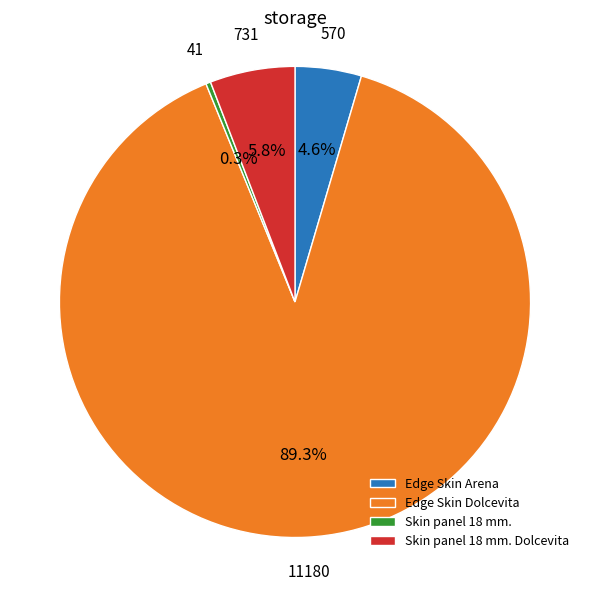

How many slices are in this pie chart?

4